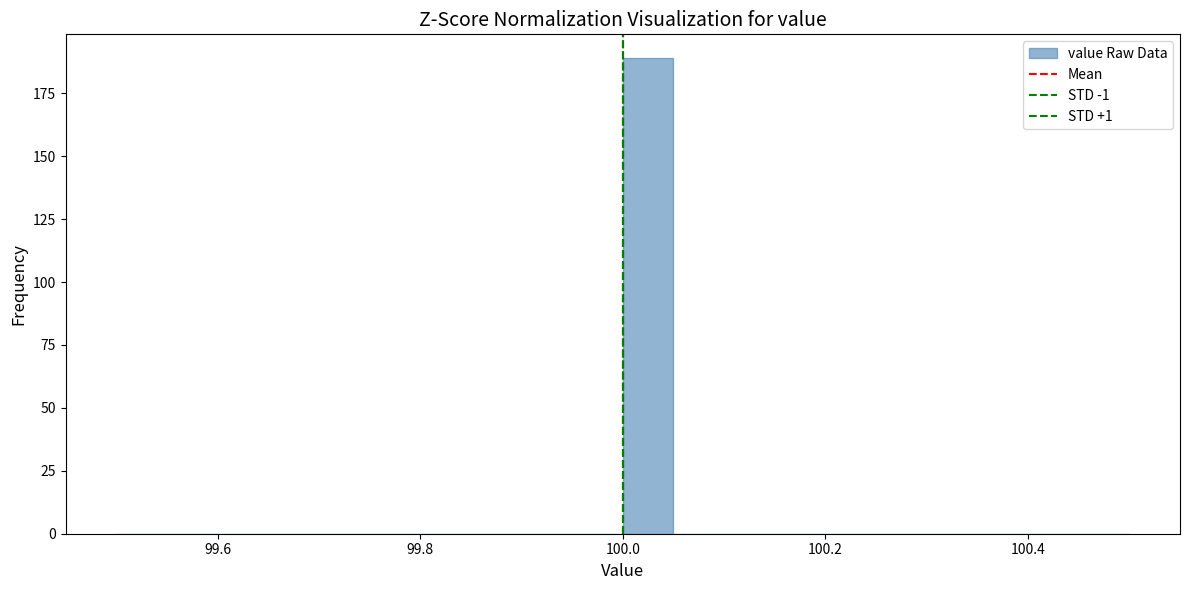

Read against the x-axis, roughly where is the centre of the tallest bar?

100.02